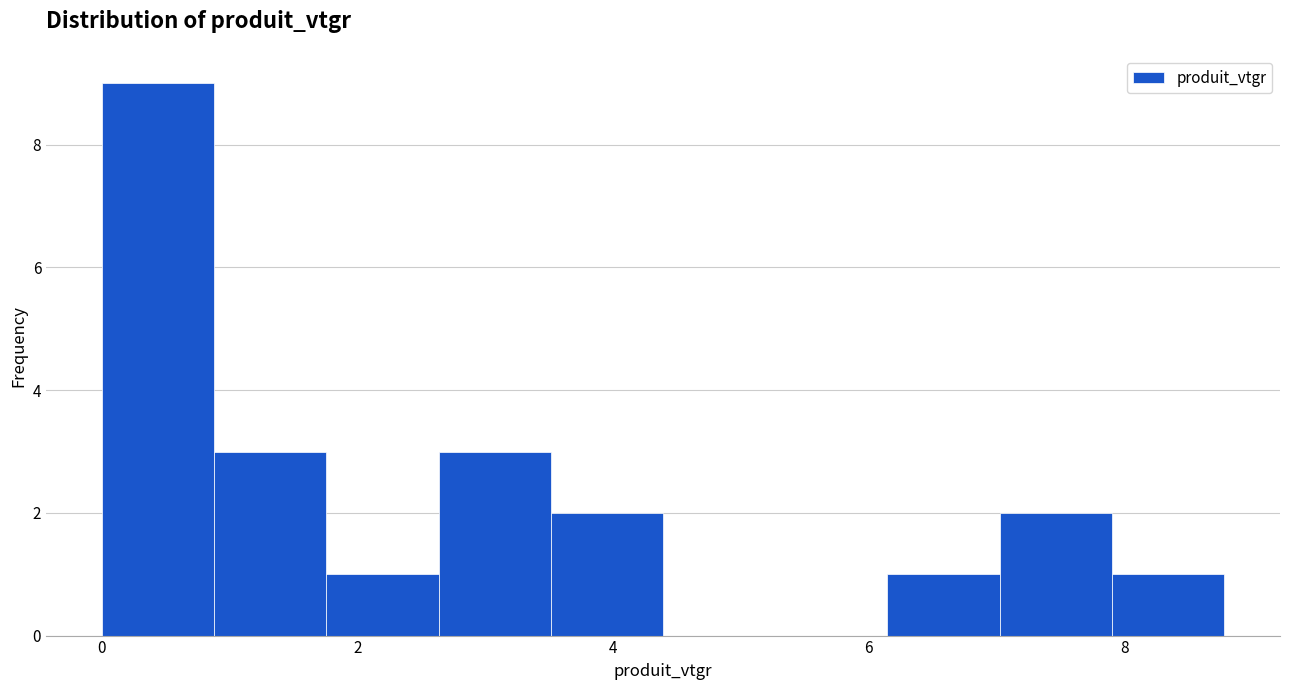

Over which range of the x-axis is the bar tallest?

0.0 to 0.8